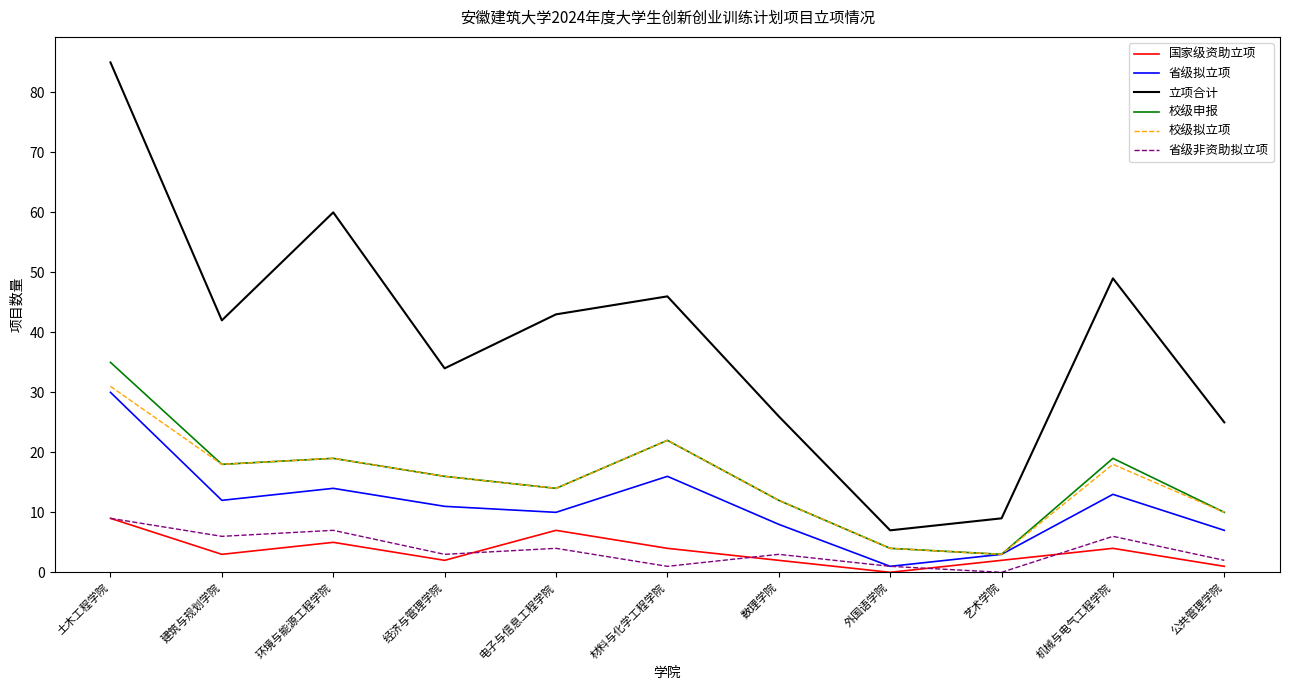

At which label does 国家级资助立项 first exceed 3?

土木工程学院